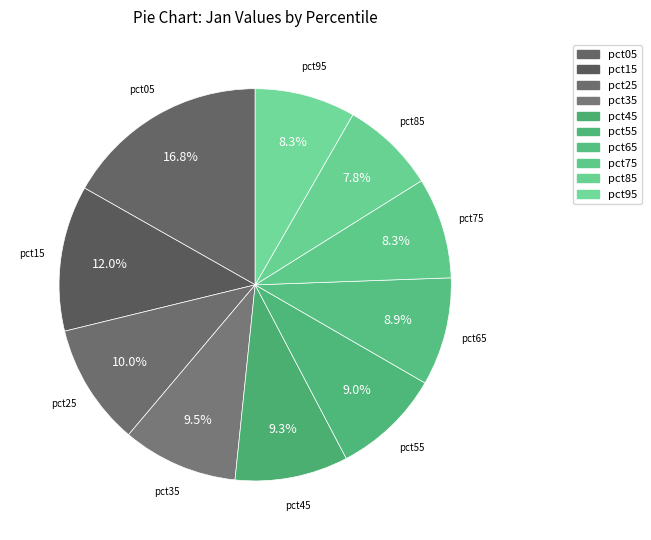

How much of the chart is everything except pct95?

91.7%